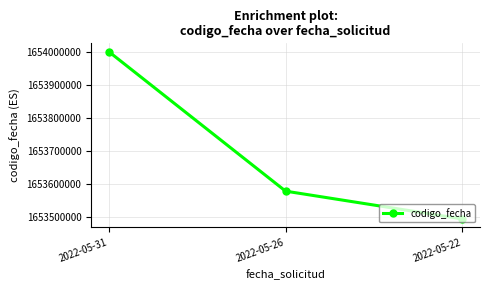

Rank the categories by value from highest to lowest.

2022-05-31, 2022-05-26, 2022-05-22